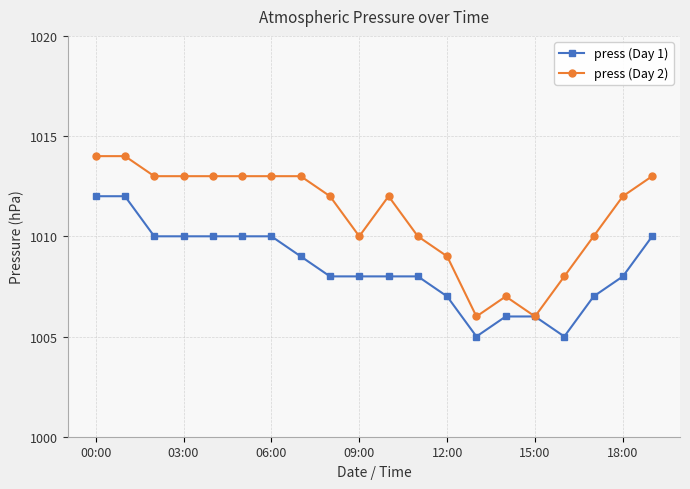

What is the value of the press (Day 2) point at the 14th from the left?

1006